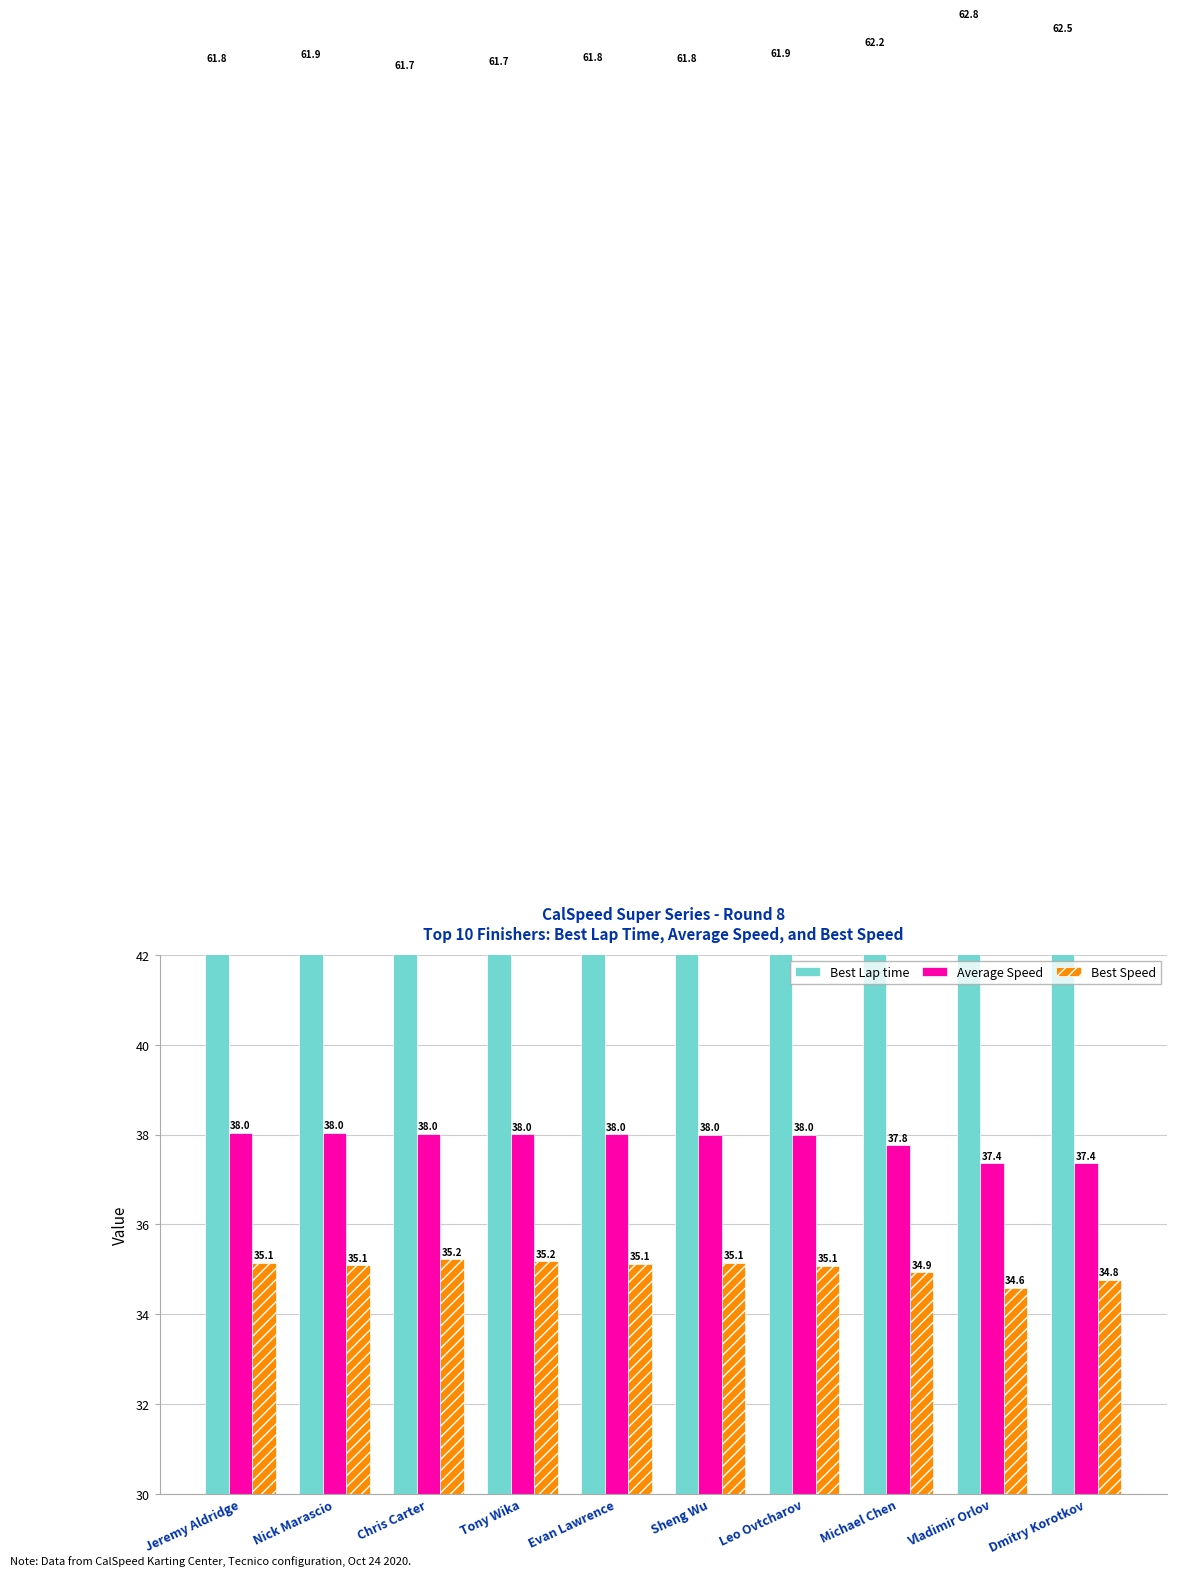

What position from the right is Tony Wika?

7